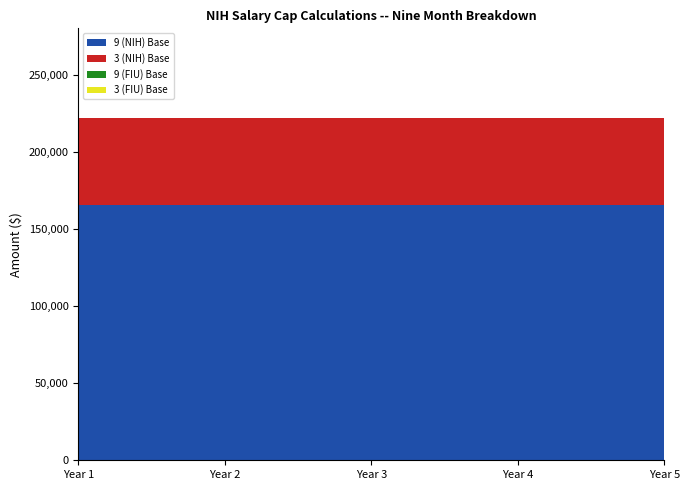

Reading left to right, transcribe all the data shown in this chart.

9 (NIH) Base: Year 1=165787.4	Year 2=165787.4	Year 3=165787.4	Year 4=165787.4	Year 5=165787.4
3 (NIH) Base: Year 1=56112.6	Year 2=56112.6	Year 3=56112.6	Year 4=56112.6	Year 5=56112.6
9 (FIU) Base: Year 1=0.0	Year 2=0.0	Year 3=0.0	Year 4=0.0	Year 5=0.0
3 (FIU) Base: Year 1=0.0	Year 2=0.0	Year 3=0.0	Year 4=0.0	Year 5=0.0